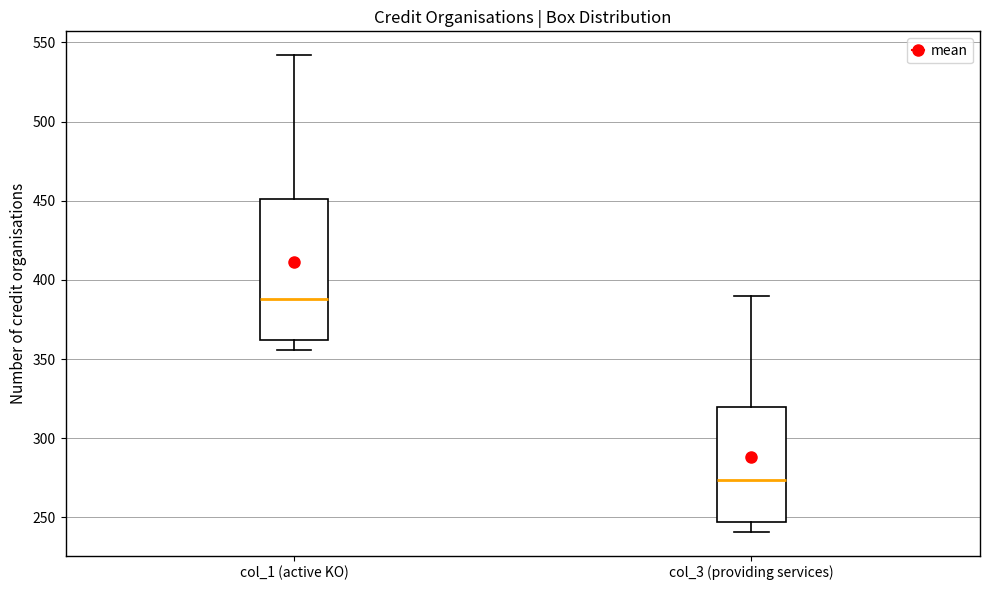

Where does the upper whisker of the box for col_3 (providing services) end on the y-axis? The values are not printed on the chart, so give them approximately, as read against the axis.

390